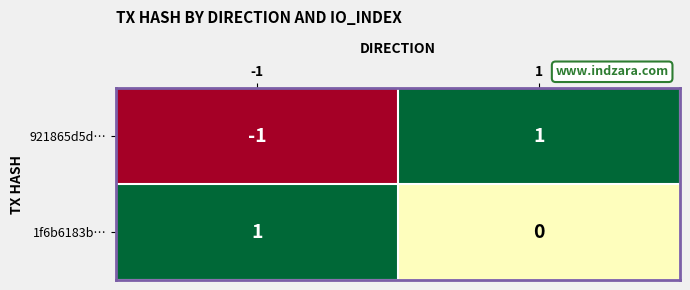

The value of 1f6b6183b… at 1 is 0. True or false?

True